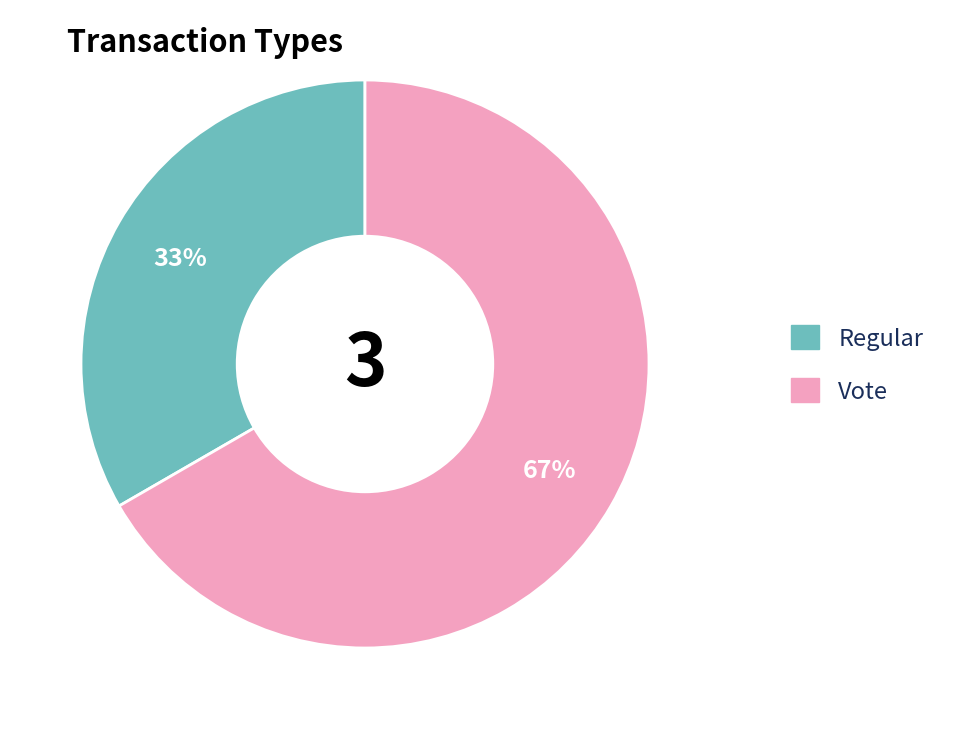

To the nearest percent, what portion does Vote represent?

67%